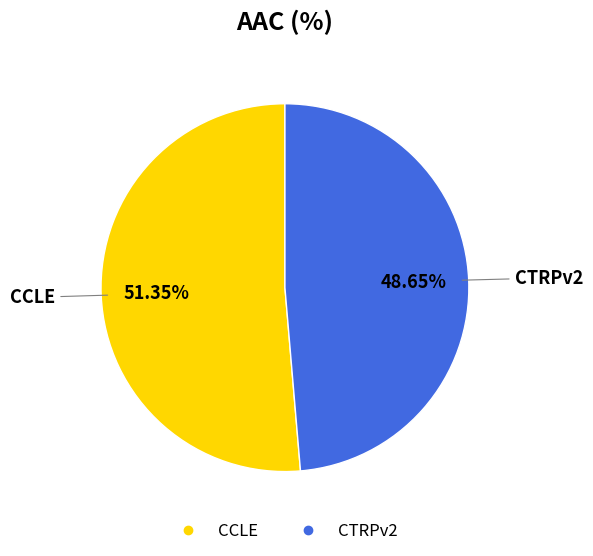

To the nearest percent, what is the average slice percentage?

50%